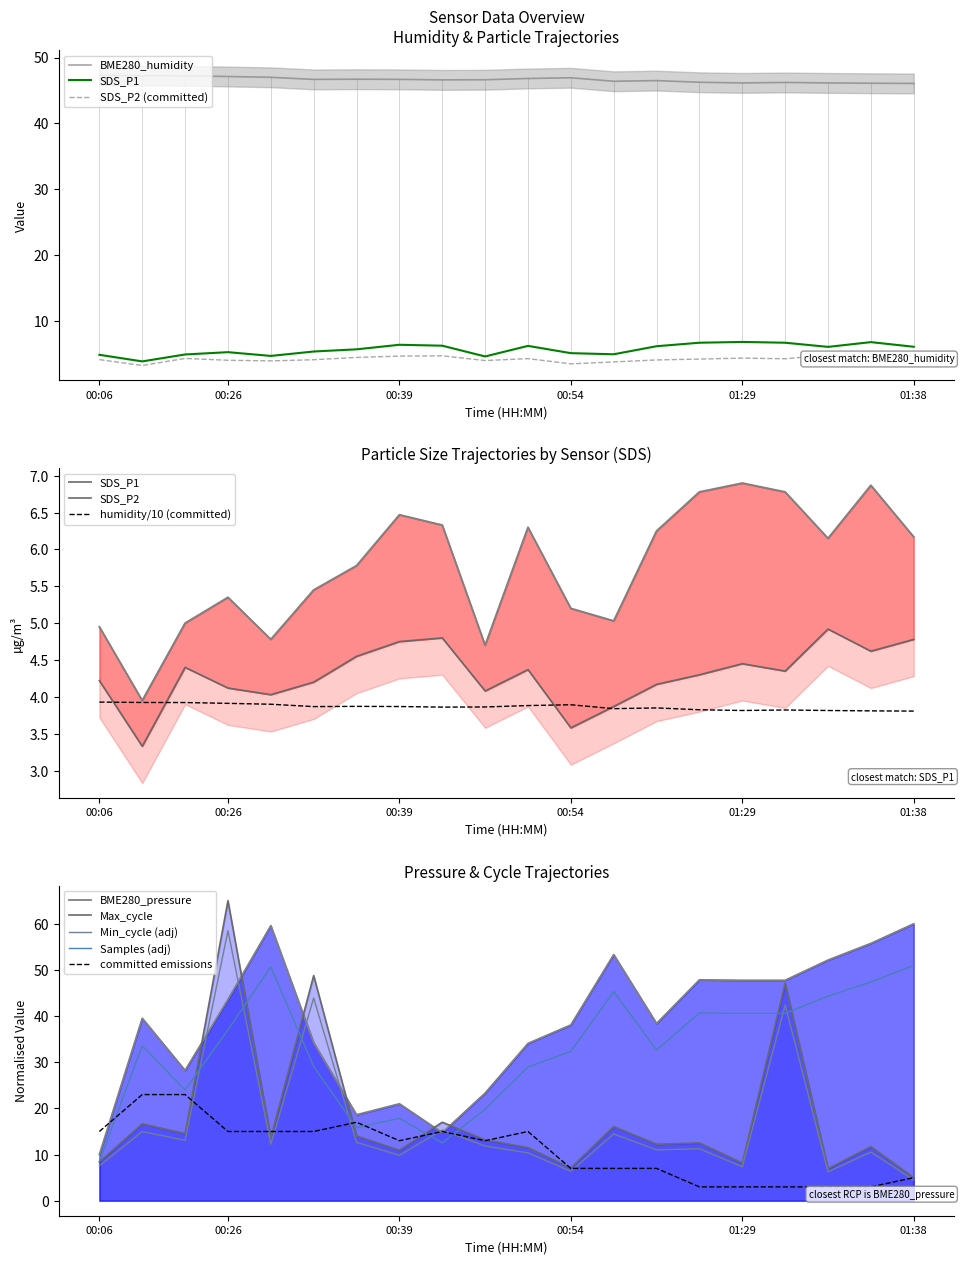

Between 00:39 and 00:22, which is larger?

00:22